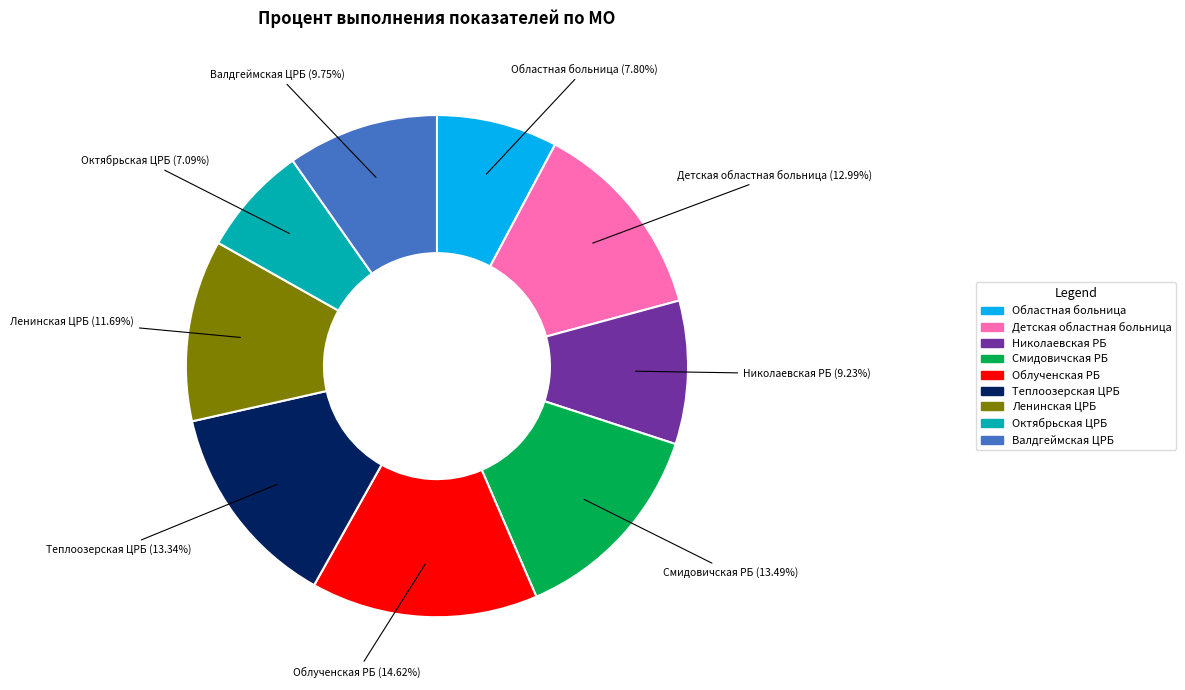

Between Теплоозерская ЦРБ and Ленинская ЦРБ, which is larger?

Теплоозерская ЦРБ